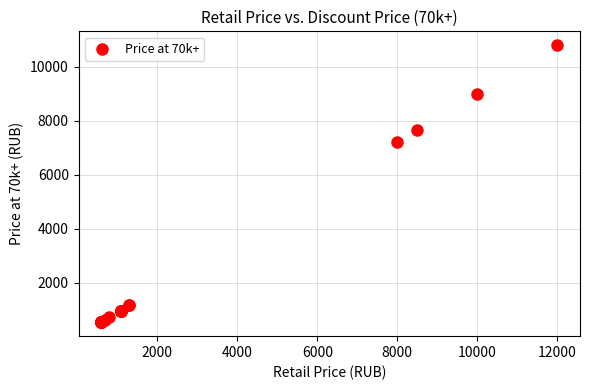

What Y value in the scatter plot is closest to 5670?

7200